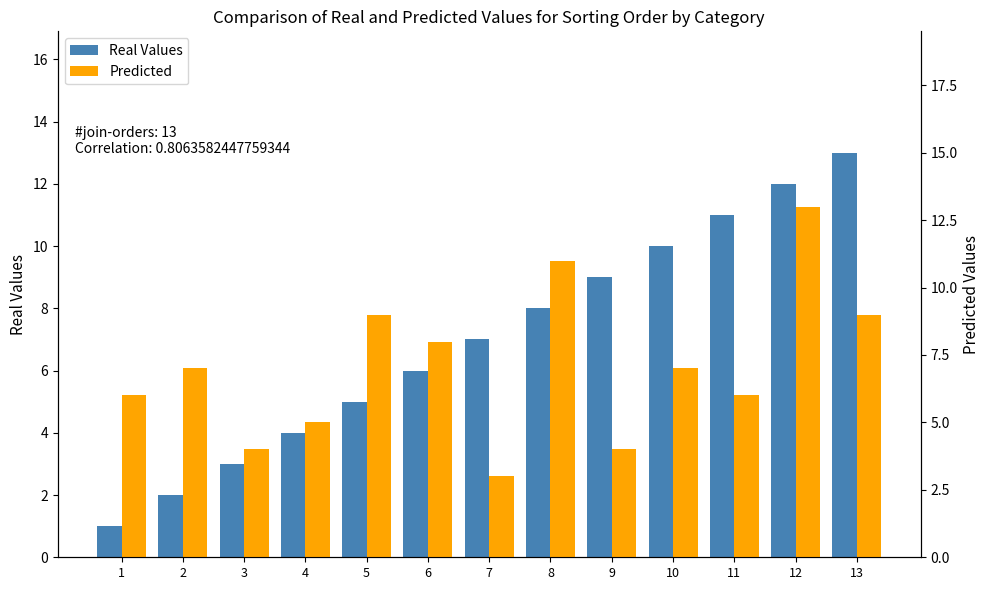

Reading left to right, list all the values displayed in this chart.

Real Values: 1=1	2=2	3=3	4=4	5=5	6=6	7=7	8=8	9=9	10=10	11=11	12=12	13=13
Predicted: 1=6	2=7	3=4	4=5	5=9	6=8	7=3	8=11	9=4	10=7	11=6	12=13	13=9